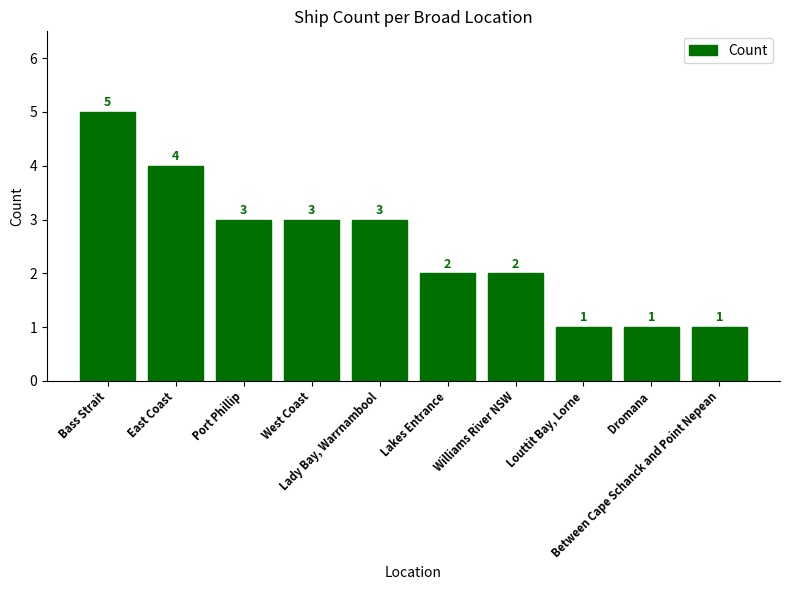

What is the difference between the maximum and minimum values?

4